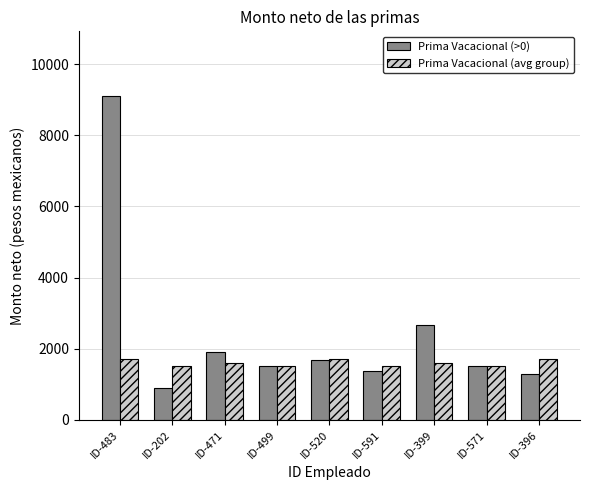

Rank the series by their maximum value, from highest to lowest.

Prima Vacacional (>0), Prima Vacacional (avg group)